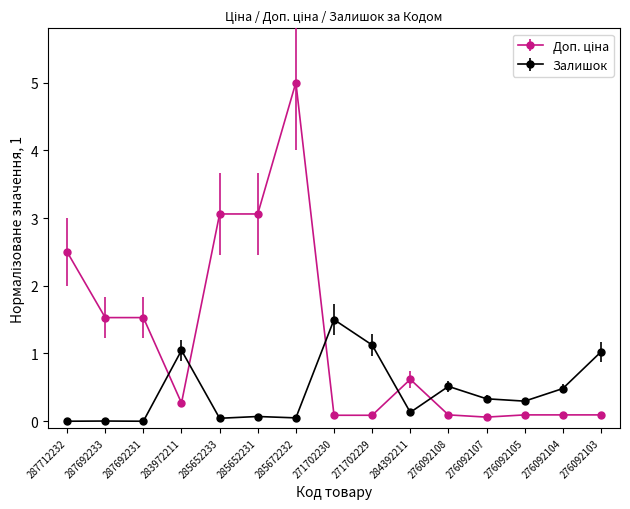

At which category is the sum across all series the highest?

285672232